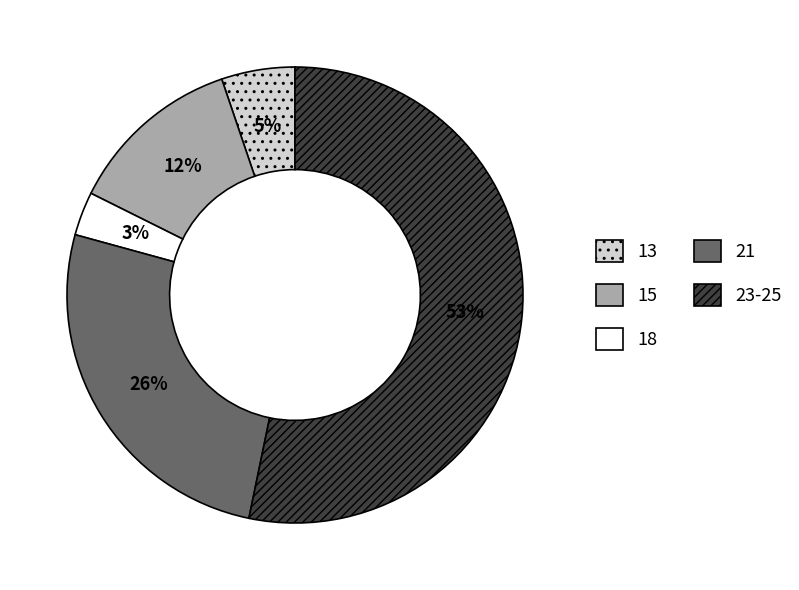

To the nearest percent, what is the combined percentage of 15 and 21?

38%